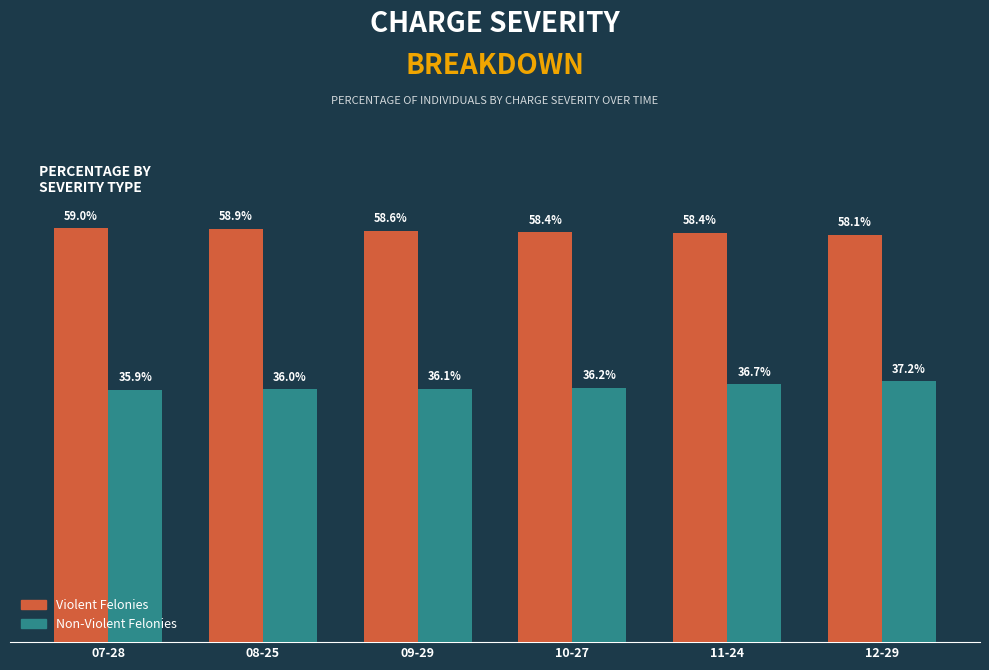

Are the bars grouped side by side (vs. stacked)?

Yes